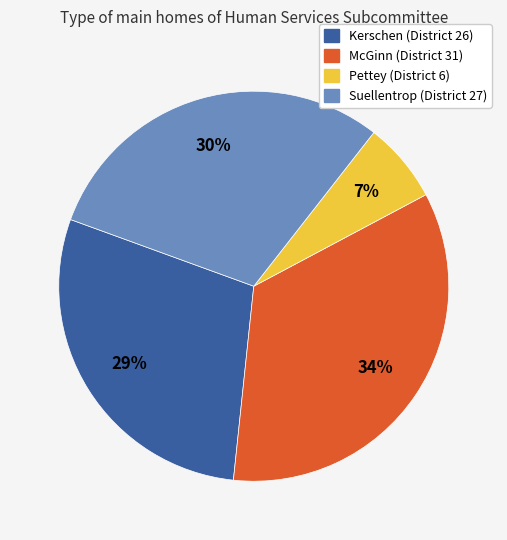

Which category has the biggest portion of the pie?

McGinn